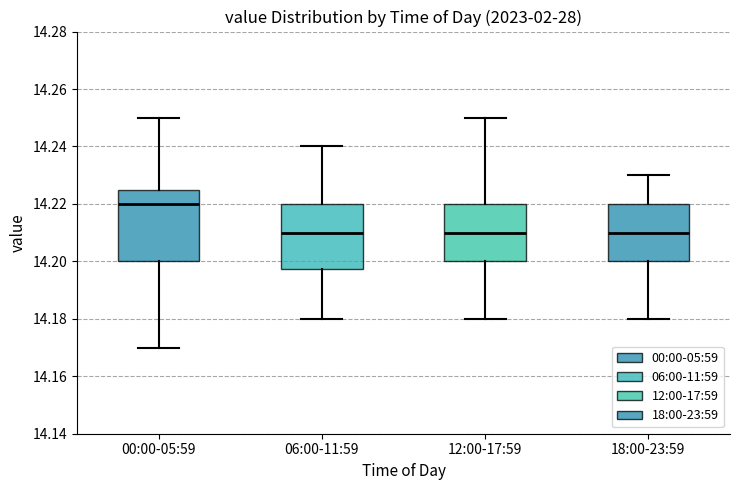

Reading left to right, transcribe this box plot: for each box, give where its median line is, the range the box spans, and where its two whiskers end, as read against the y-axis. The values are not printed on the chart, so give them approximately, as read against the axis.

00:00-05:59: median 14.220, box 14.200 to 14.226, whiskers 14.170 to 14.250
06:00-11:59: median 14.210, box 14.198 to 14.220, whiskers 14.180 to 14.240
12:00-17:59: median 14.210, box 14.200 to 14.220, whiskers 14.180 to 14.250
18:00-23:59: median 14.210, box 14.200 to 14.220, whiskers 14.180 to 14.230